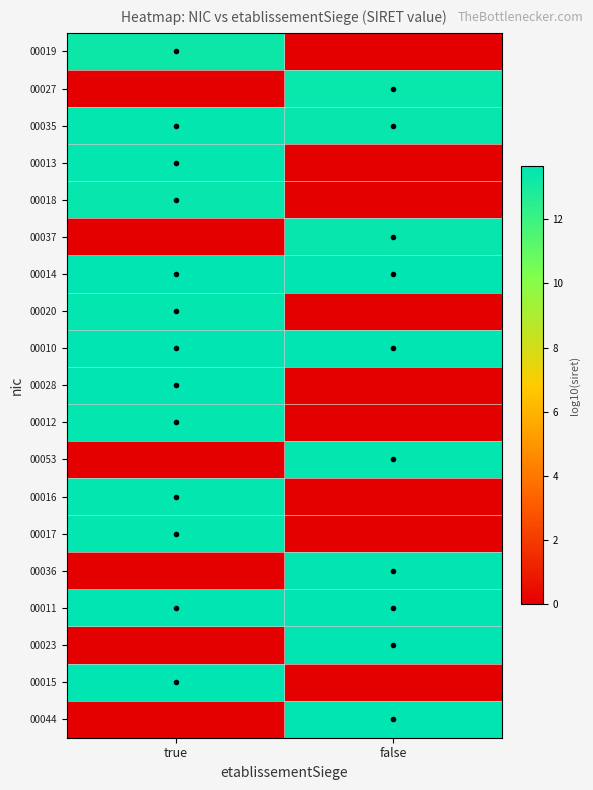

Reading left to right, transcribe all the data shown in this chart.

00019: true=13.3	false=0.0
00027: true=0.0	false=13.4
00035: true=13.5	false=13.5
00013: true=13.5	false=0.0
00018: true=13.5	false=0.0
00037: true=0.0	false=13.5
00014: true=13.6	false=13.6
00020: true=13.5	false=0.0
00010: true=13.6	false=13.6
00028: true=13.6	false=0.0
00012: true=13.5	false=0.0
00053: true=0.0	false=13.5
00016: true=13.5	false=0.0
00017: true=13.5	false=0.0
00036: true=0.0	false=13.6
00011: true=13.6	false=13.6
00023: true=0.0	false=13.6
00015: true=13.7	false=0.0
00044: true=0.0	false=13.6